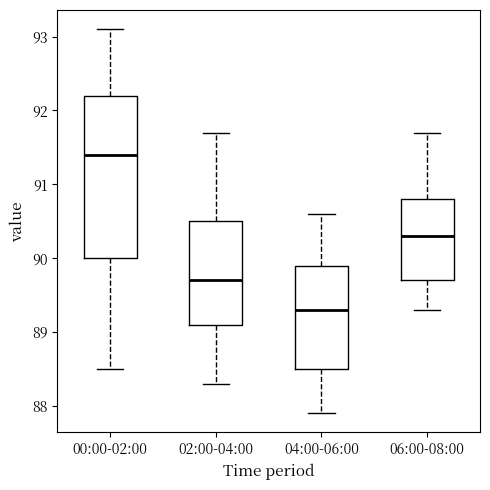

Reading left to right, transcribe this box plot: for each box, give where its median line is, the range the box spans, and where its two whiskers end, as read against the y-axis. The values are not printed on the chart, so give them approximately, as read against the axis.

00:00-02:00: median 91.4, box 90.0 to 92.2, whiskers 88.5 to 93.1
02:00-04:00: median 89.7, box 89.1 to 90.5, whiskers 88.3 to 91.7
04:00-06:00: median 89.3, box 88.5 to 89.9, whiskers 87.9 to 90.6
06:00-08:00: median 90.3, box 89.7 to 90.8, whiskers 89.3 to 91.7